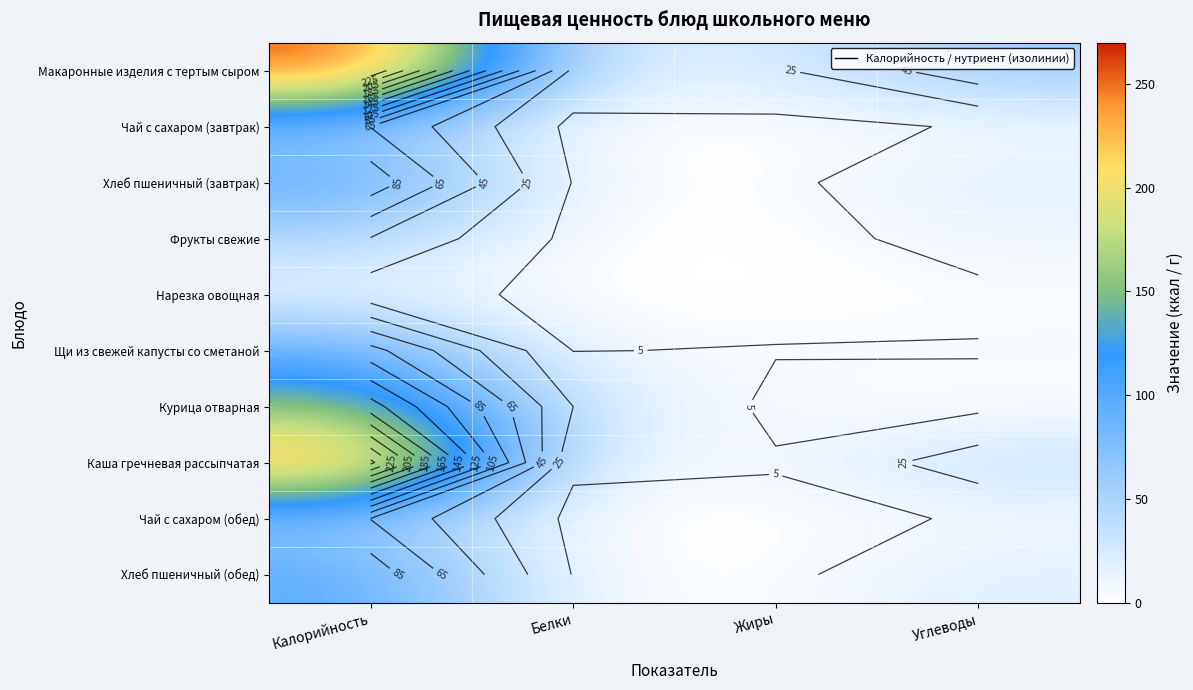

What is the spread (max minus min) of values at Углеводы?

56.4